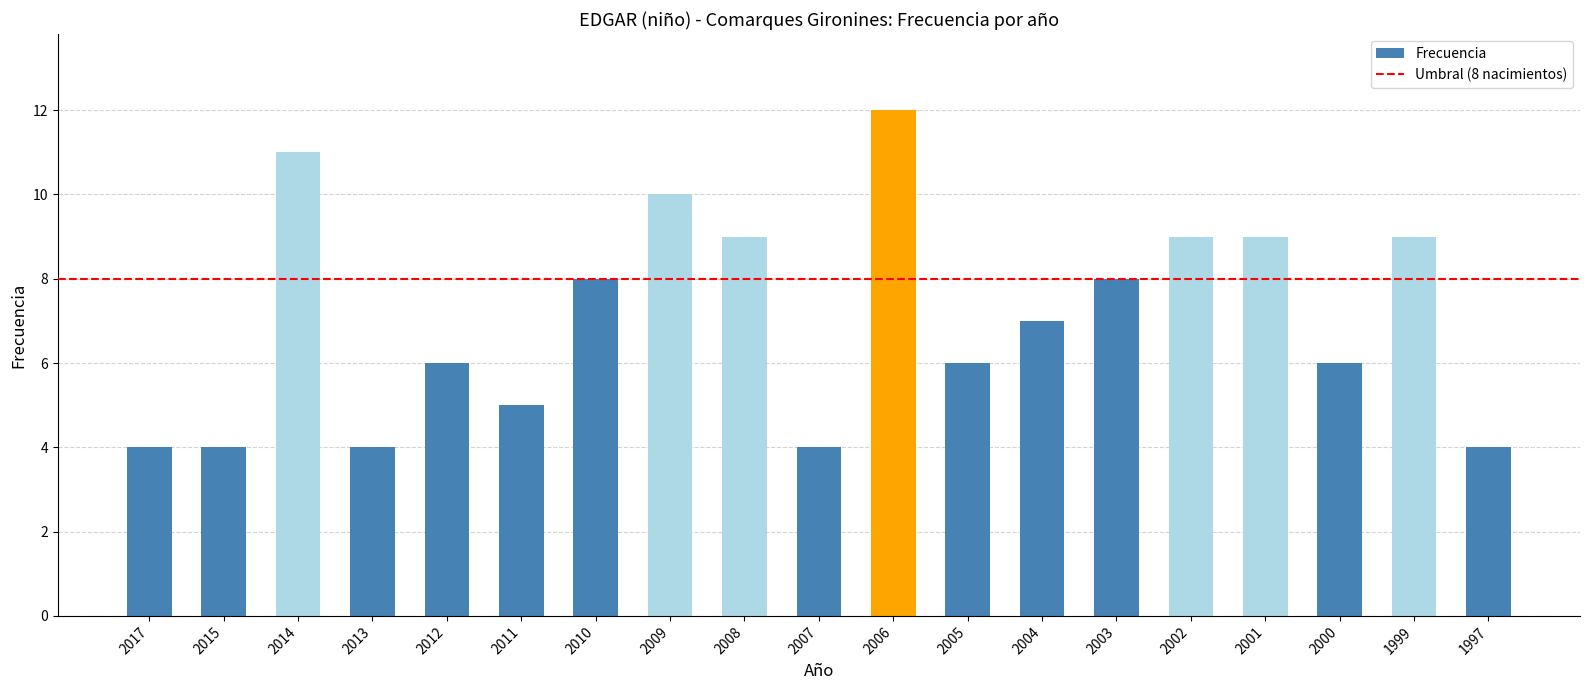

What is the value of the 6th bar from the left?

5